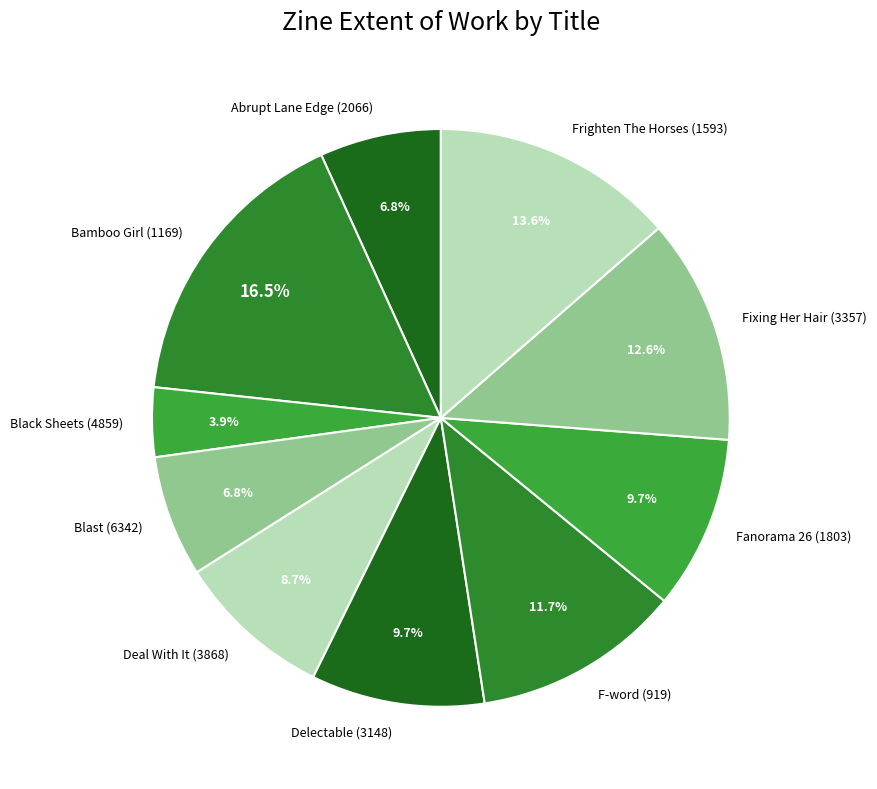

To the nearest percent, what is the difference between the largest and smallest slice percentages?

13%